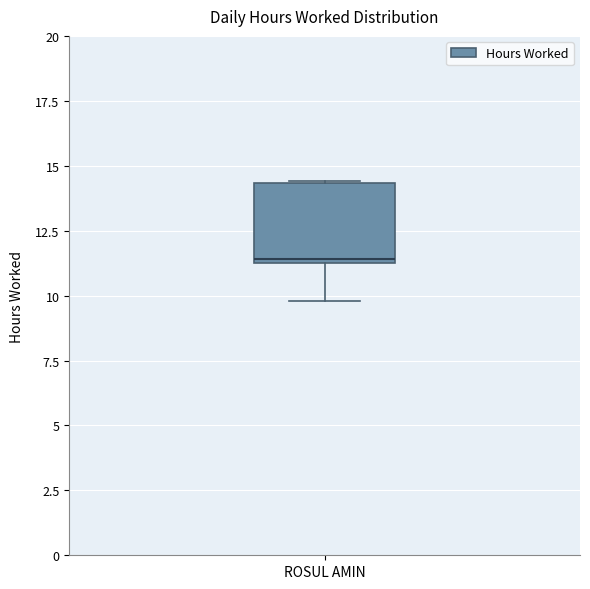

Transcribe this box plot: give where the median line is, the range the box spans, and where the two whiskers end, as read against the y-axis. The values are not printed on the chart, so give them approximately, as read against the axis.

median 11.5, box 11.5 to 14.5, whiskers 10.0 to 14.5